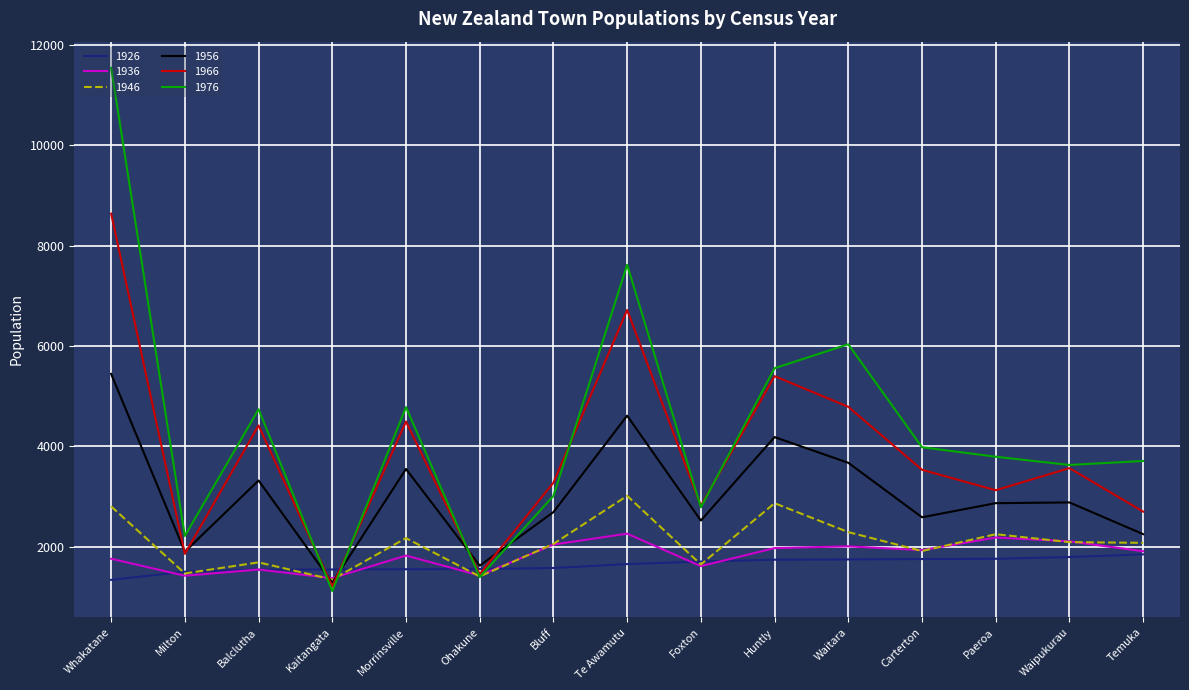

At which label does 1976 first exceed 3796?

Whakatane